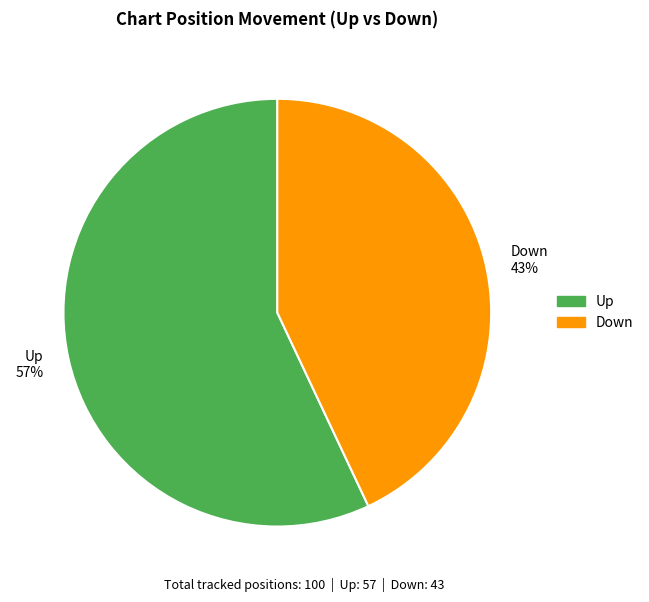

Count the number of slices in the pie.

2